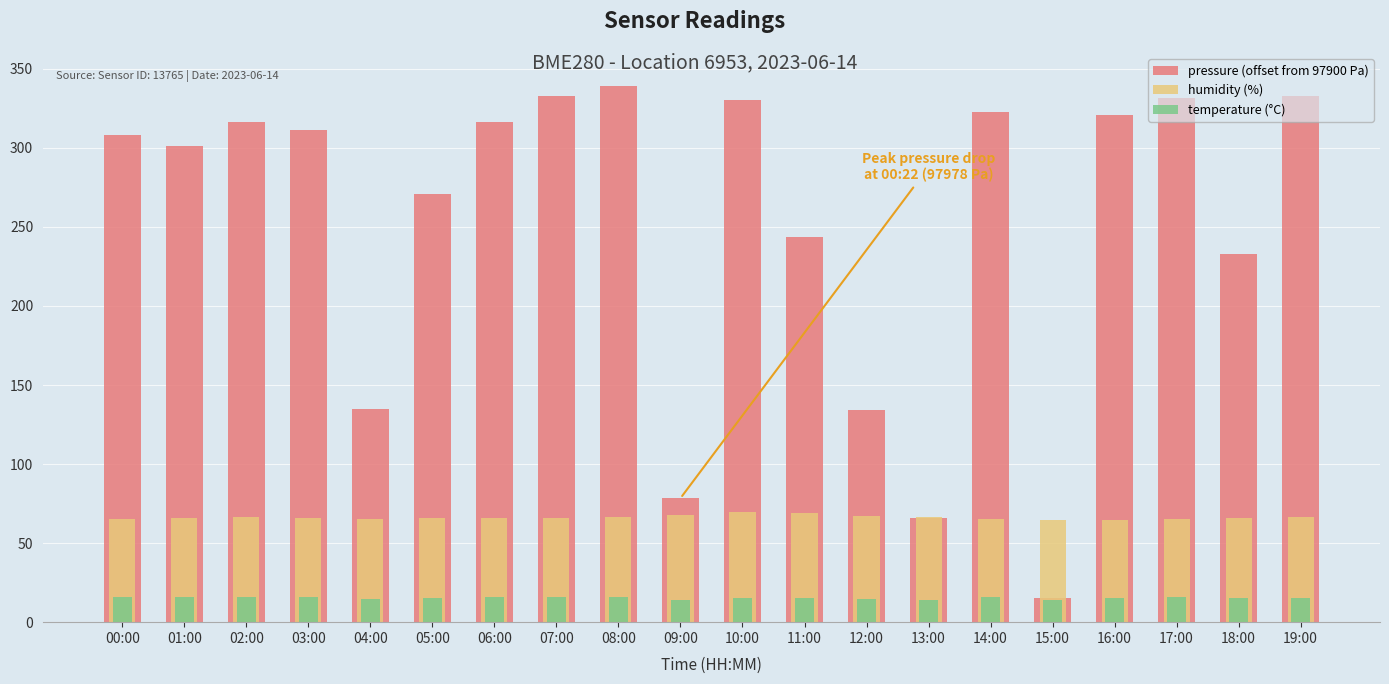

Where does the humidity (%) series first go above 66?

02:00